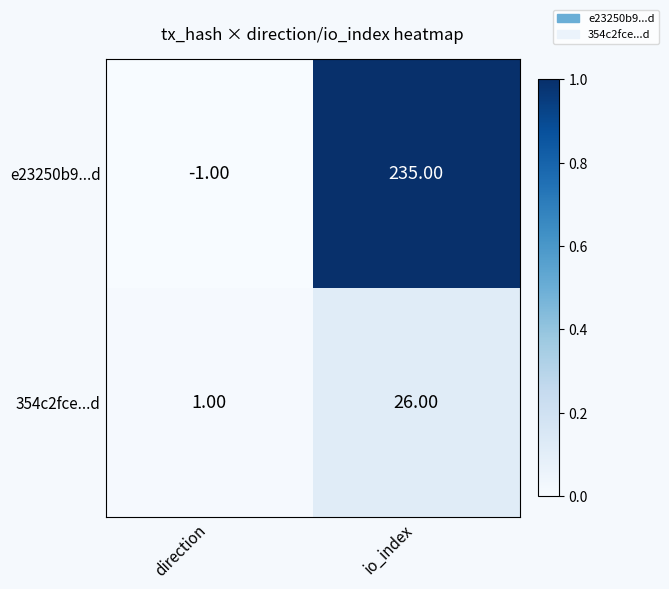

Which category has the lowest value in the e23250b9...d series?

direction